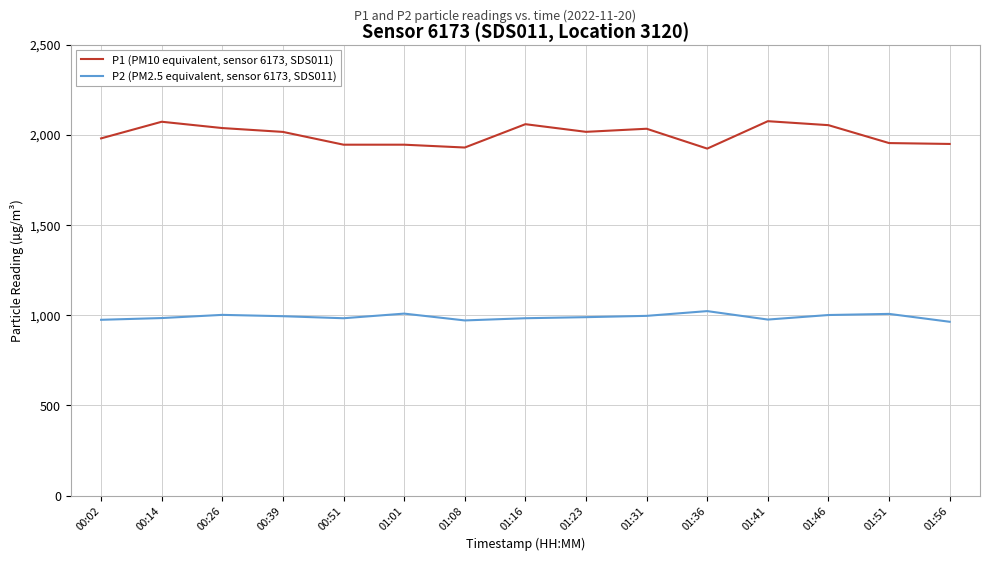

What is the minimum value shown in the chart?

963.6